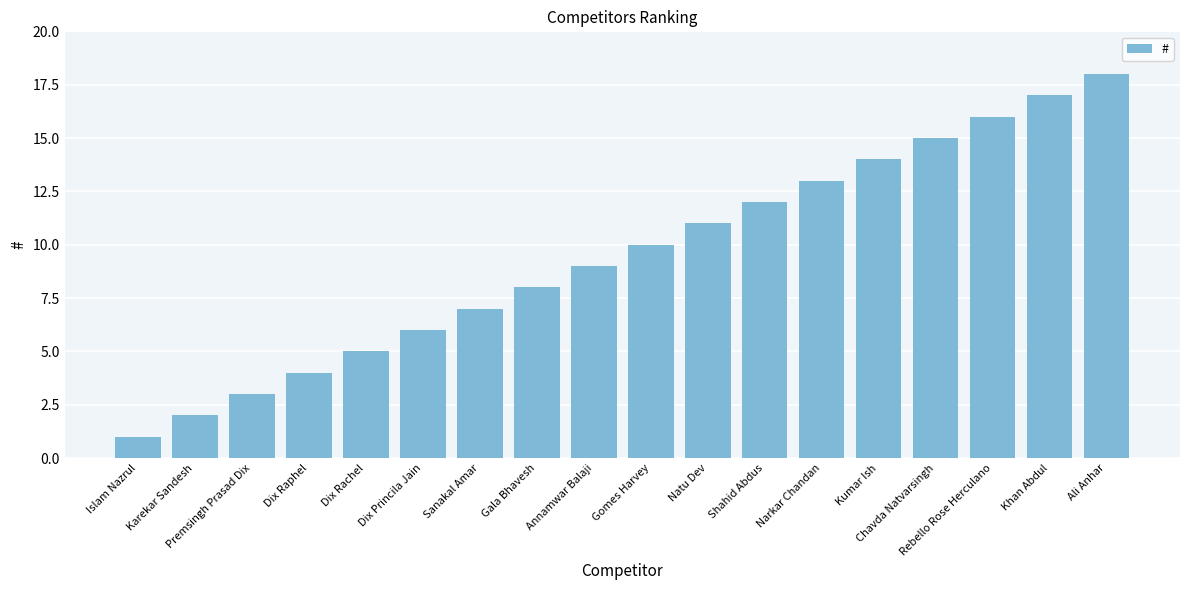

Approximately how many times larger is the value at Kumar Ish compared to Shahid Abdus?

1.2